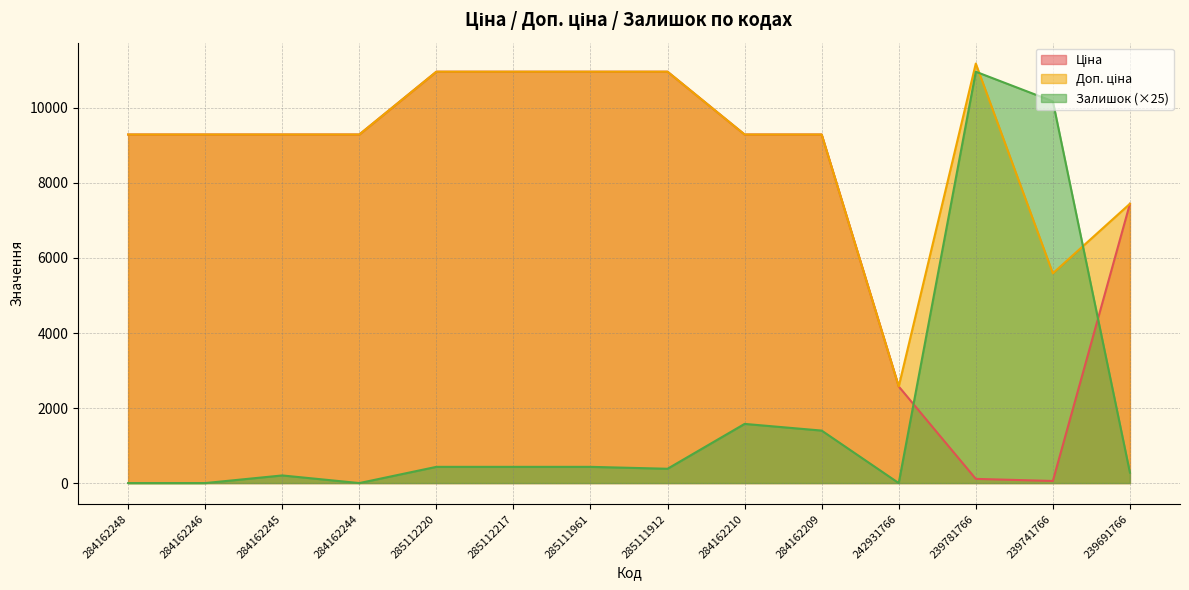

Rank the series by their maximum value, from highest to lowest.

Доп. ціна, Ціна, Залишок